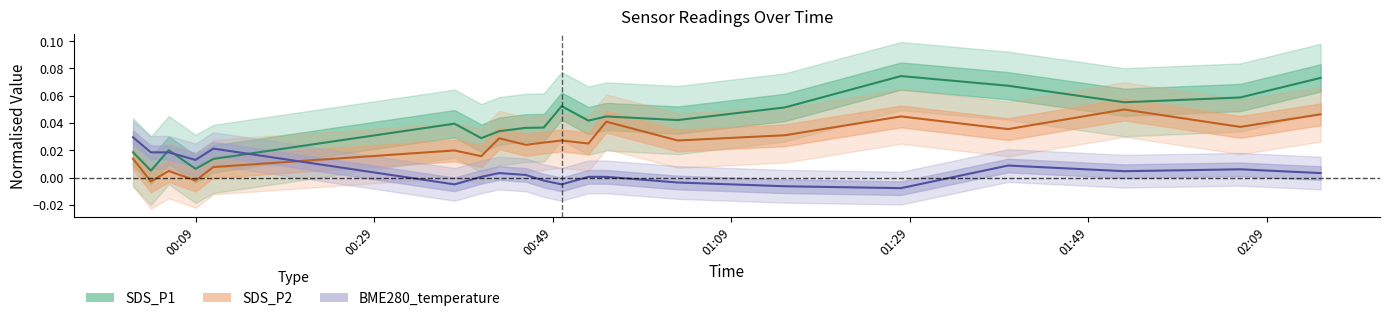

True or false: BME280_temperature and SDS_P2 cross at least once.

True